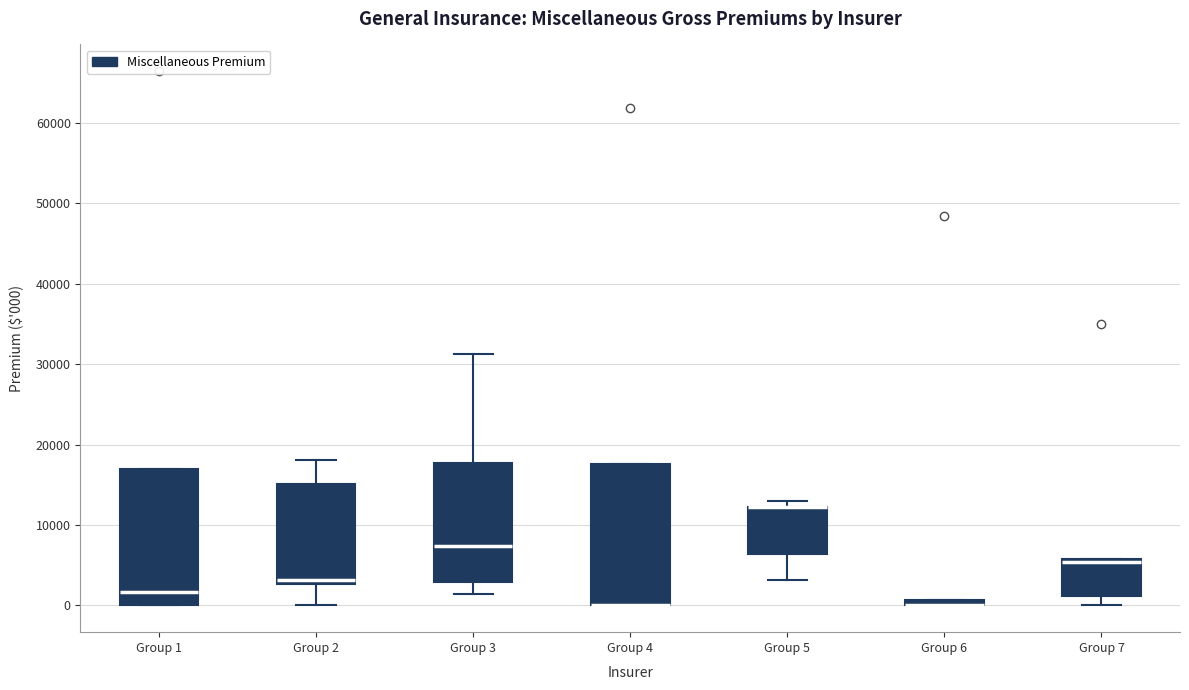

Where is the lower edge of the box for Group 4 on the y-axis? The values are not printed on the chart, so give them approximately, as read against the axis.

0